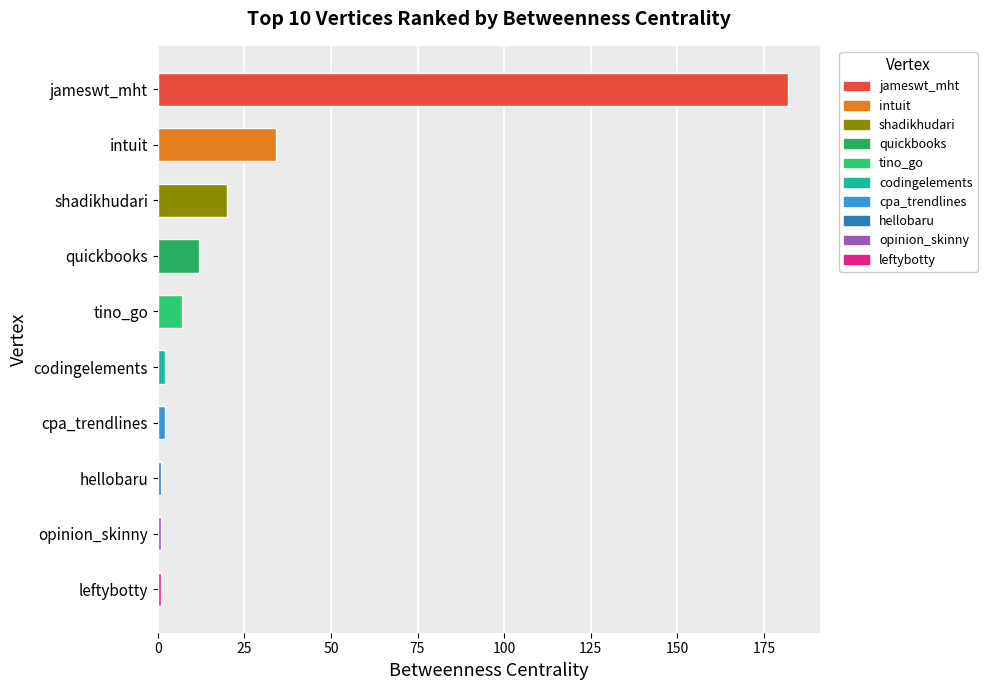

The value at jameswt_mht is 295. True or false?

False